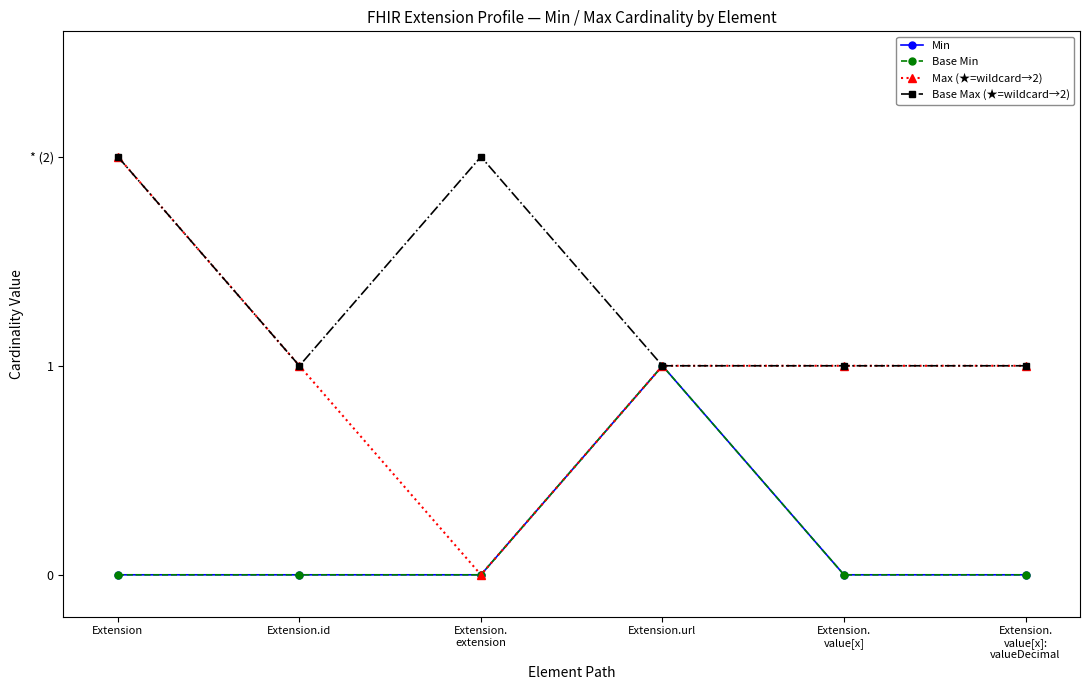

What are all the series names shown in the legend?

Min, Base Min, Max (★=wildcard→2), Base Max (★=wildcard→2)